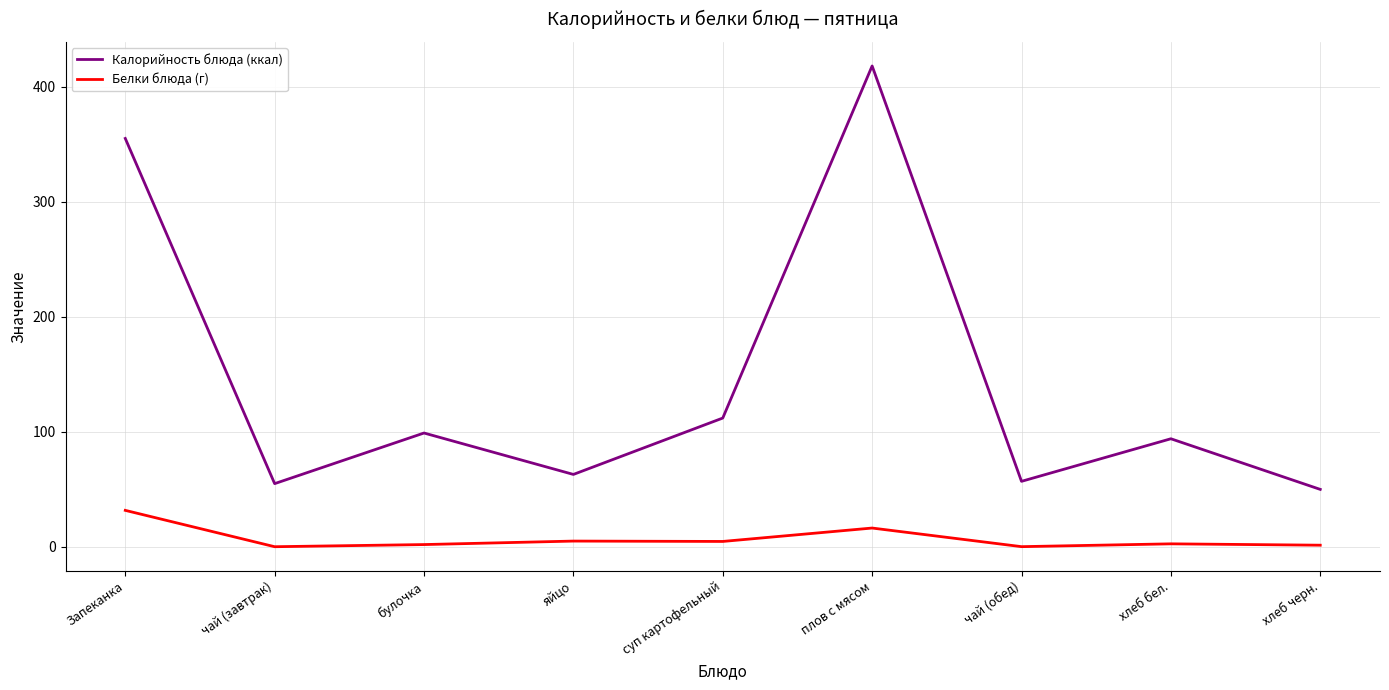

What position from the left is чай (завтрак)?

2